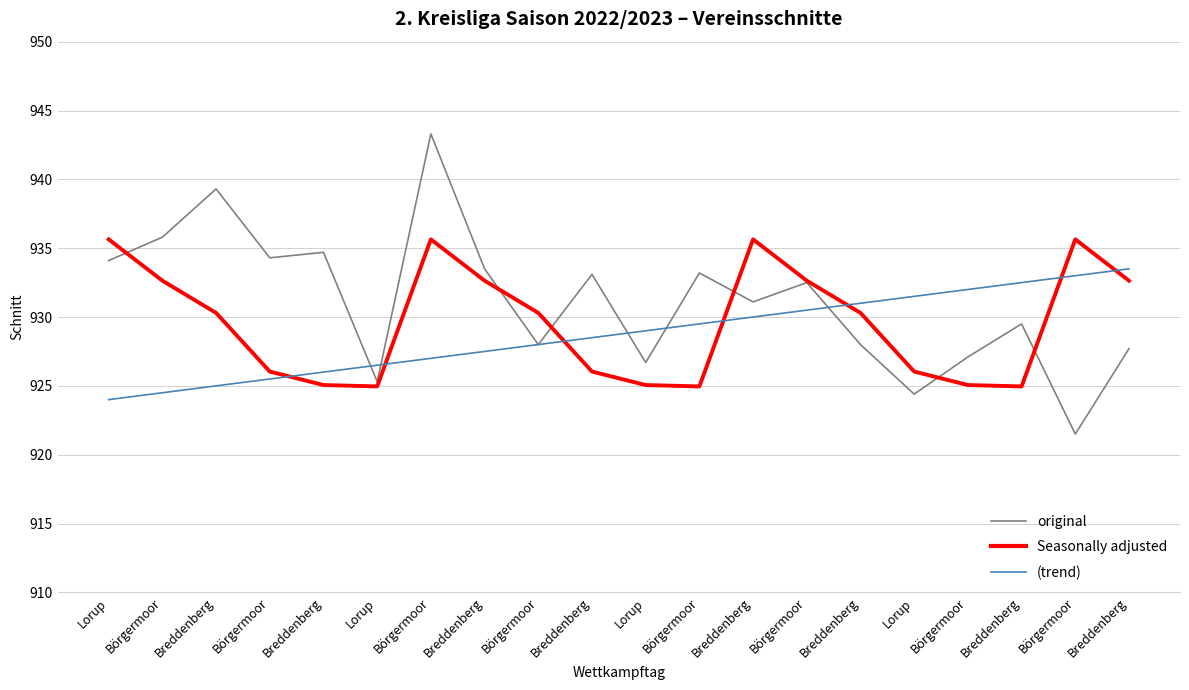

What is the highest value of the Seasonally adjusted series?

935.6